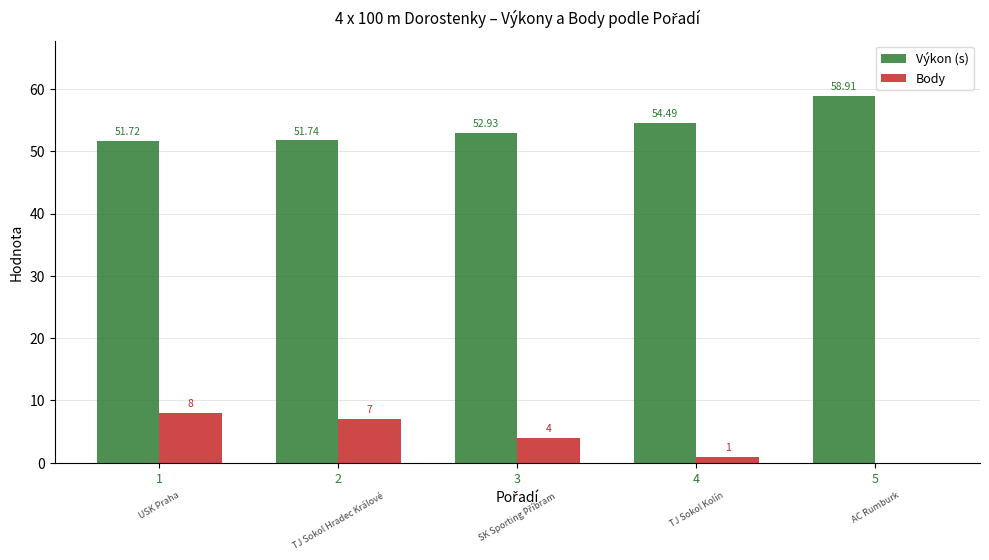

Count the number of categories in the chart.

5